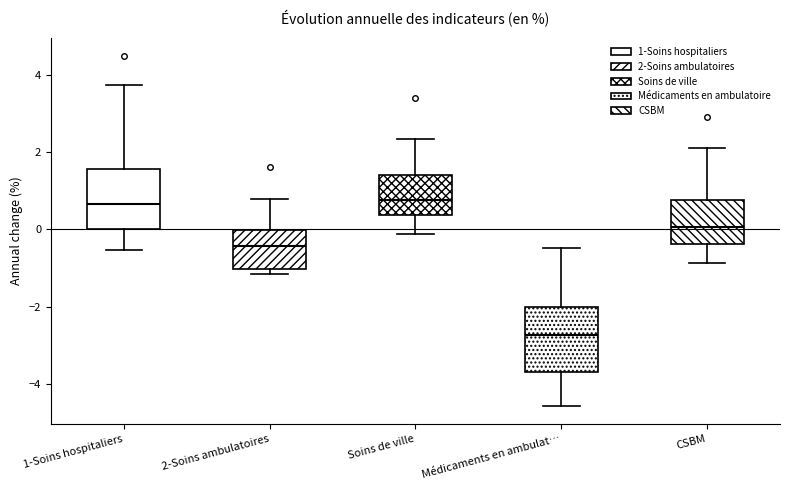

Where does the median line of the box for CSBM sit on the y-axis? The values are not printed on the chart, so give them approximately, as read against the axis.

0.0